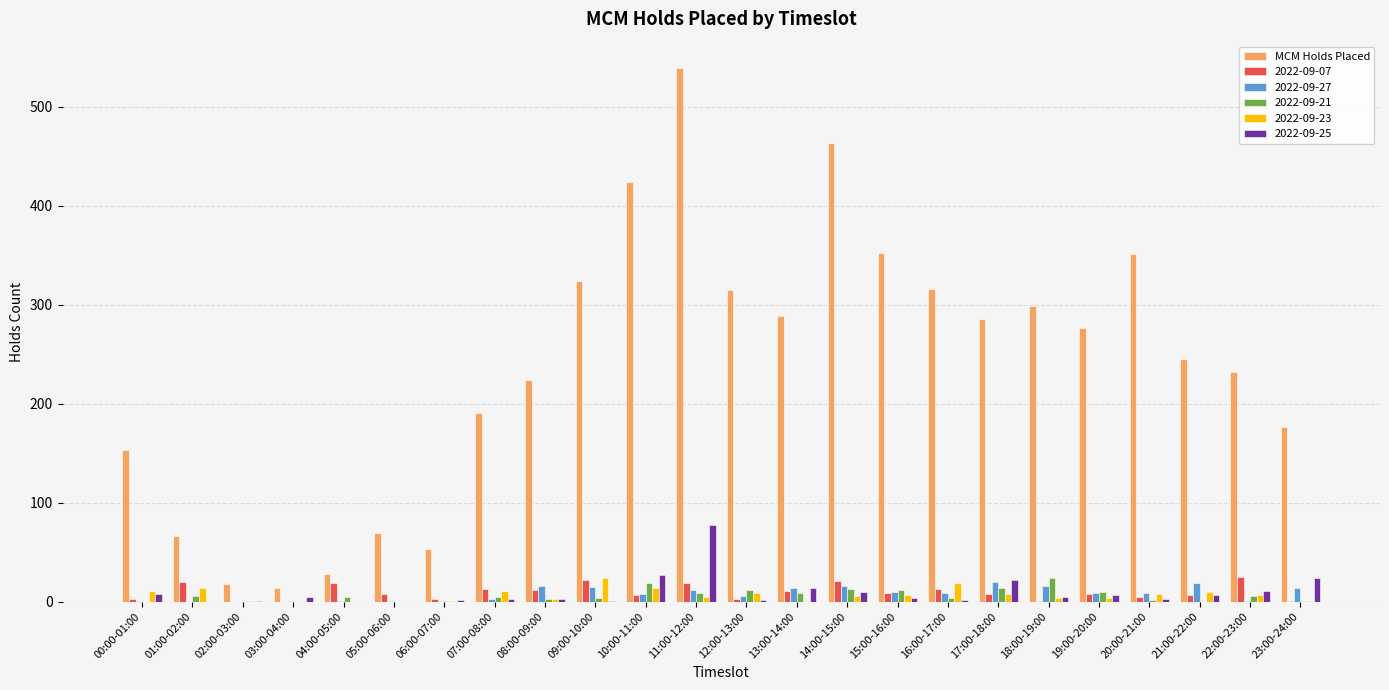

Does the chart contain stacked bars?

No